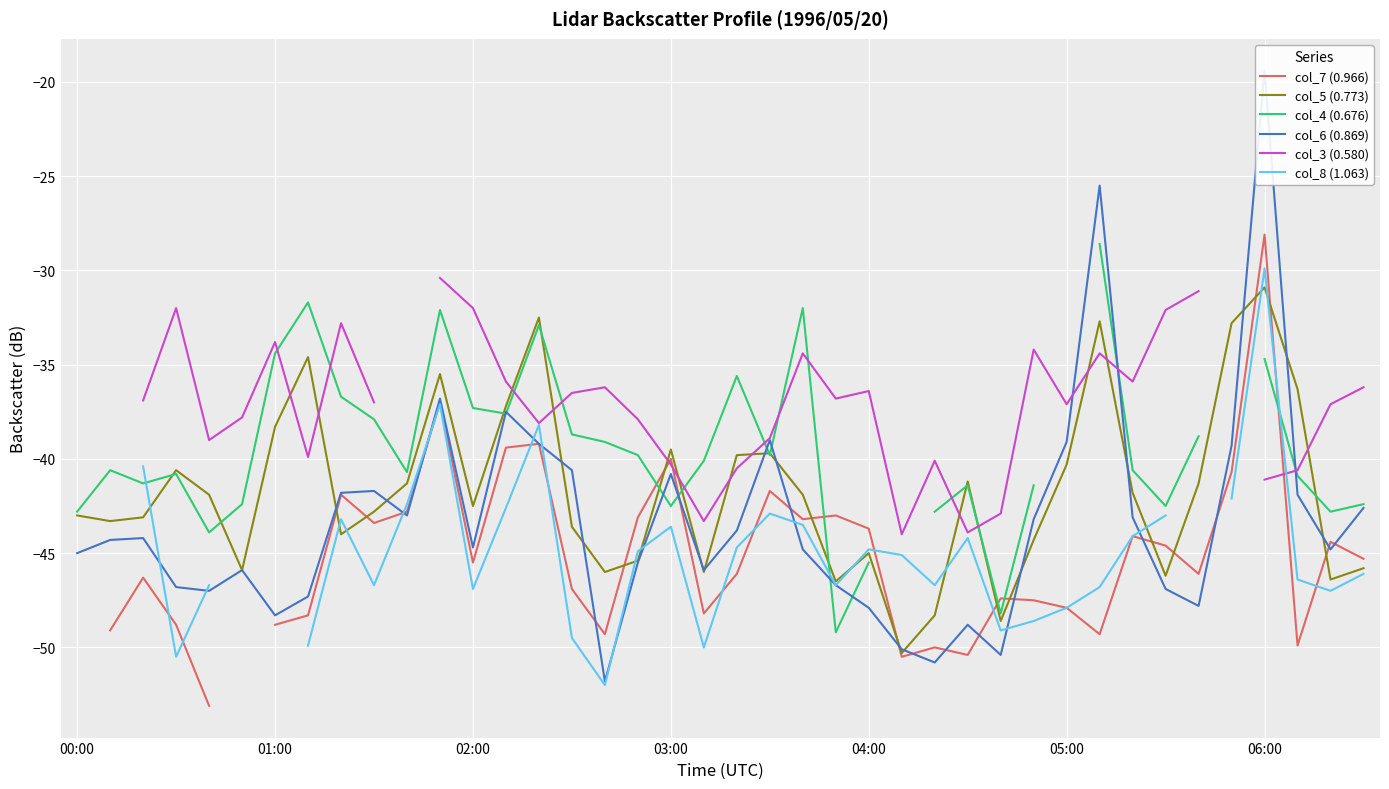

What is the minimum value for col_5 (0.773)?

-50.3